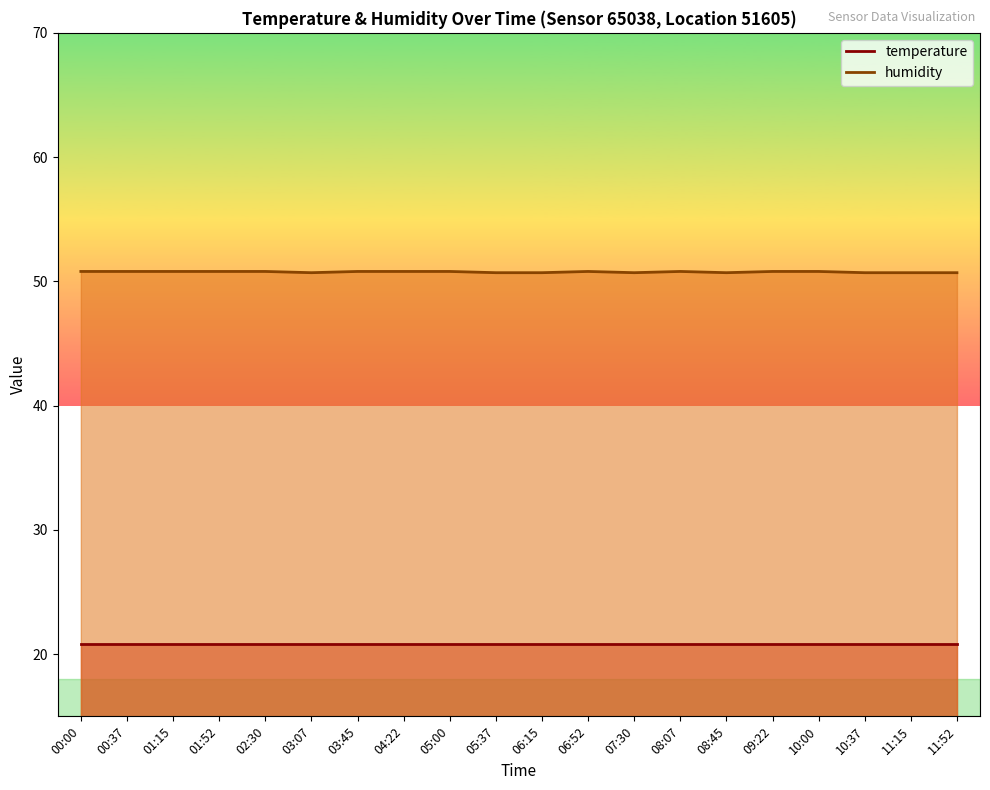

Rank the series at 08:07 from lowest to highest value.

temperature, humidity